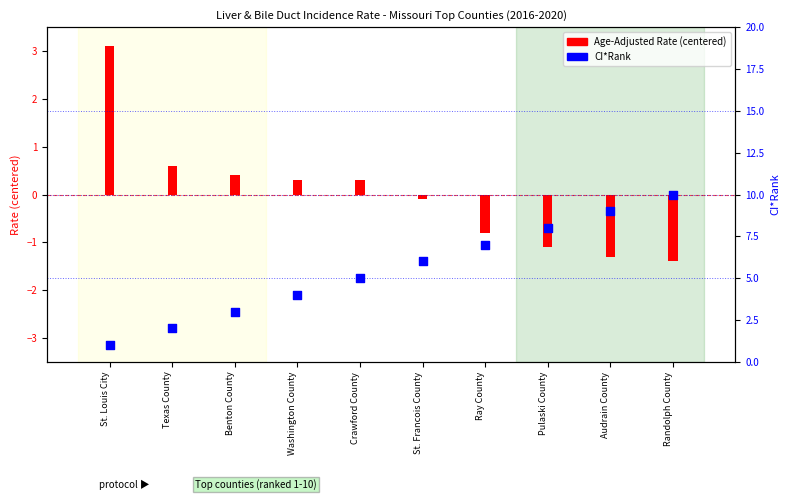

Approximately how many times larger is the value at Crawford County compared to St. Louis City?

5.0